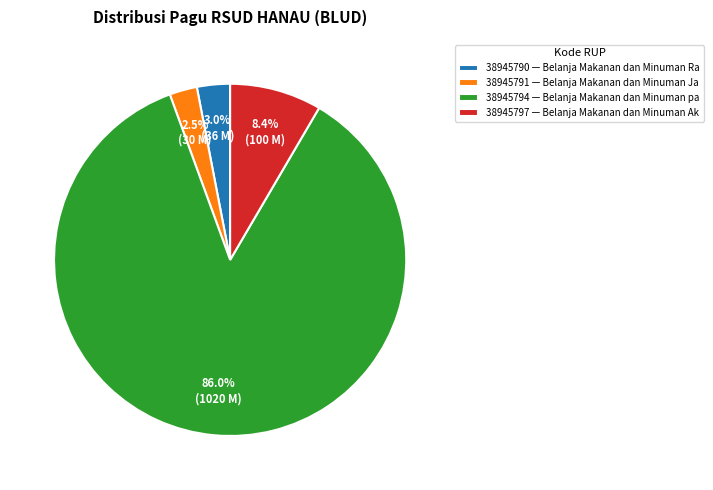

Approximately how many times larger is the value at 38945797 compared to 38945794?

0.1